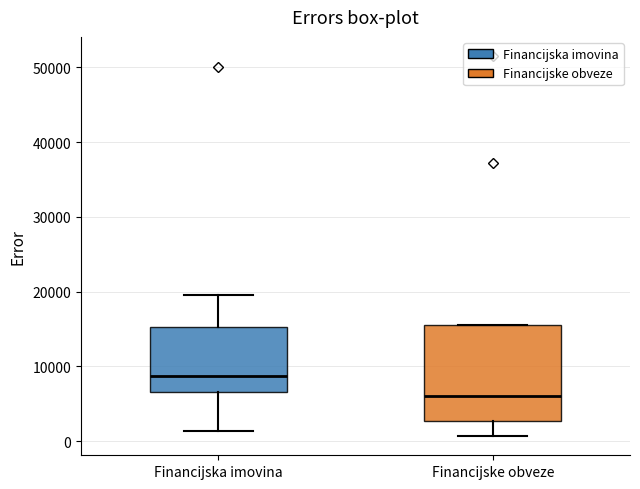

Reading left to right, transcribe this box plot: for each box, give where its median line is, the range the box spans, and where its two whiskers end, as read against the y-axis. The values are not printed on the chart, so give them approximately, as read against the axis.

Financijska imovina: median 9000, box 7000 to 15000, whiskers 1000 to 20000
Financijske obveze: median 6000, box 3000 to 16000, whiskers 1000 to 16000